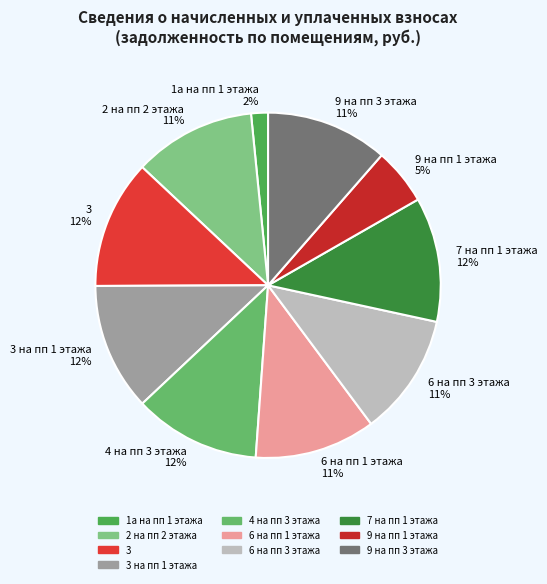

Approximately how many times larger is the value at 9 на пп 1 этажа compared to 9 на пп 3 этажа?

0.5